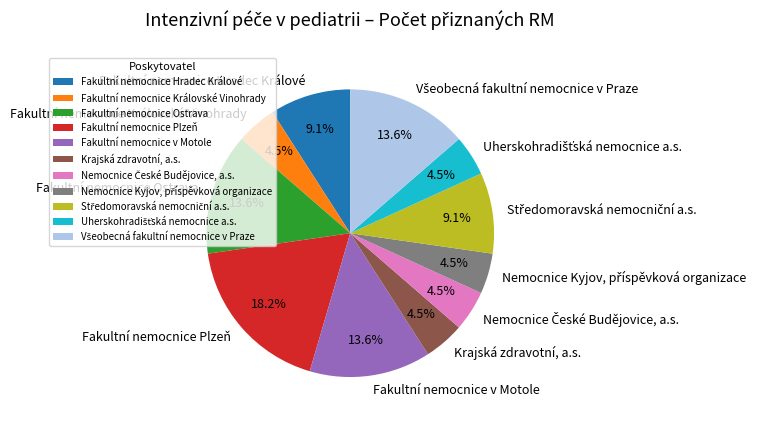

Is there any slice that represents more than half of the pie?

No